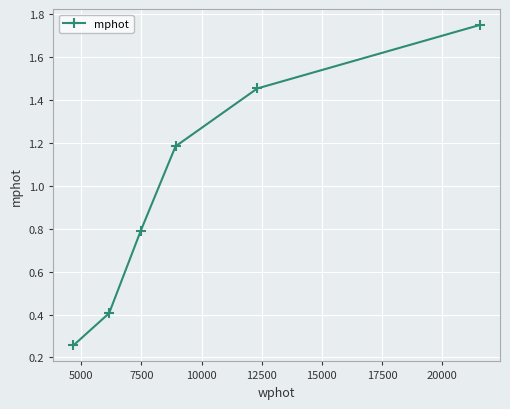

Count the values in the range 0 to 1.

3